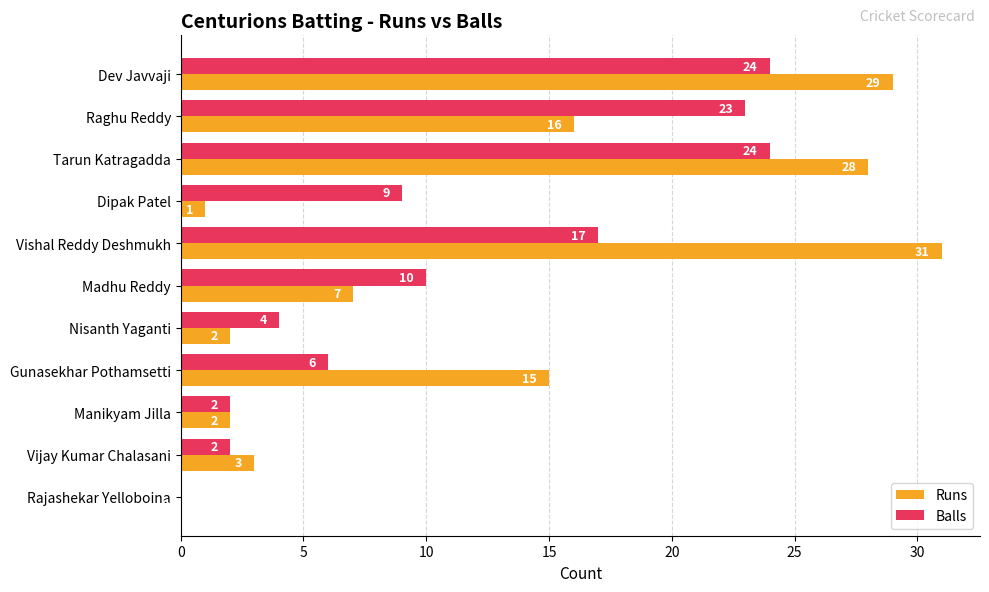

Which series changed the most between Tarun Katragadda and Nisanth Yaganti?

Runs